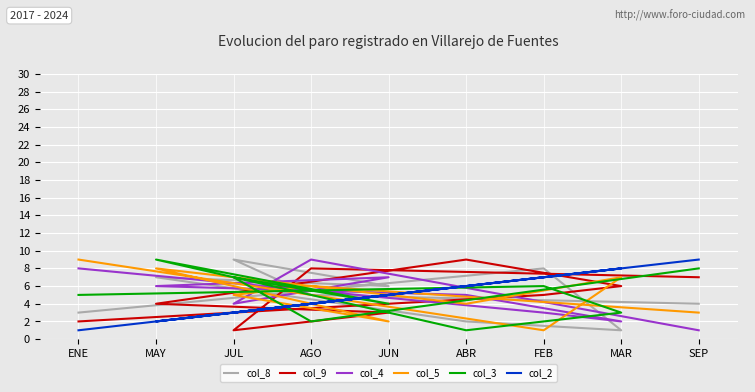

At which category is the sum across all series the highest?

MAY